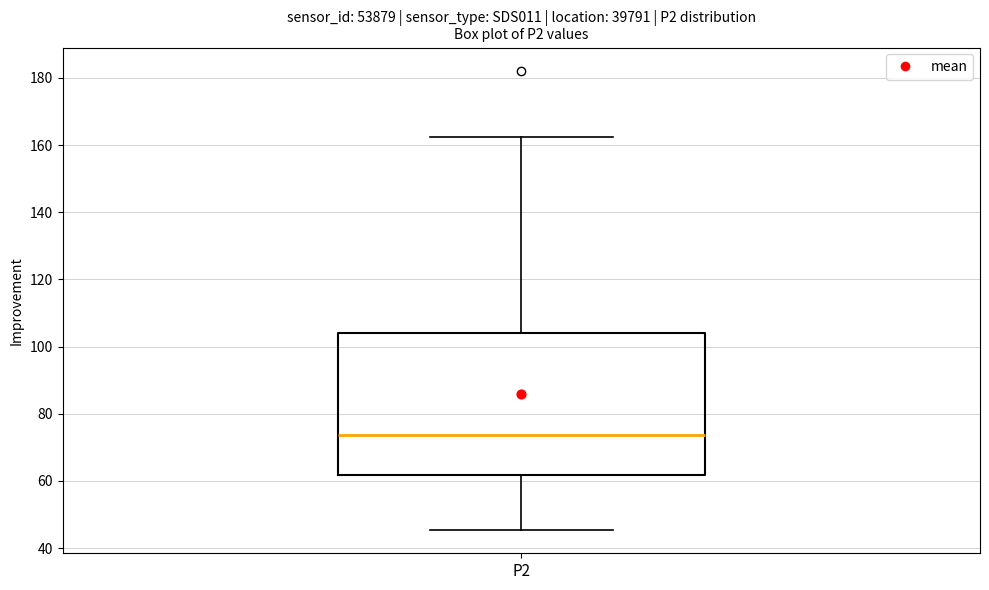

Read this box plot against the y-axis: the position of the median line, the range covered by the box, and the ends of both whiskers. The values are not printed on the chart, so give them approximately, as read against the axis.

median 74, box 62 to 104, whiskers 46 to 162